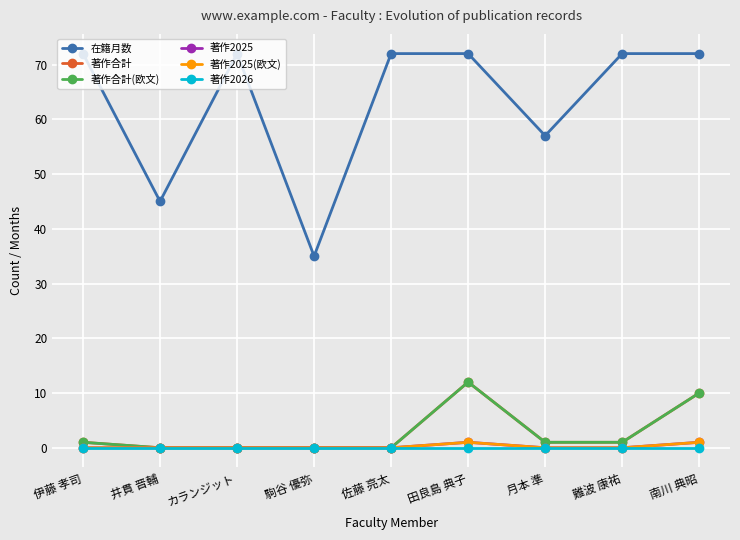

Which has a higher value, 南川 典昭 or 月本 準?

南川 典昭